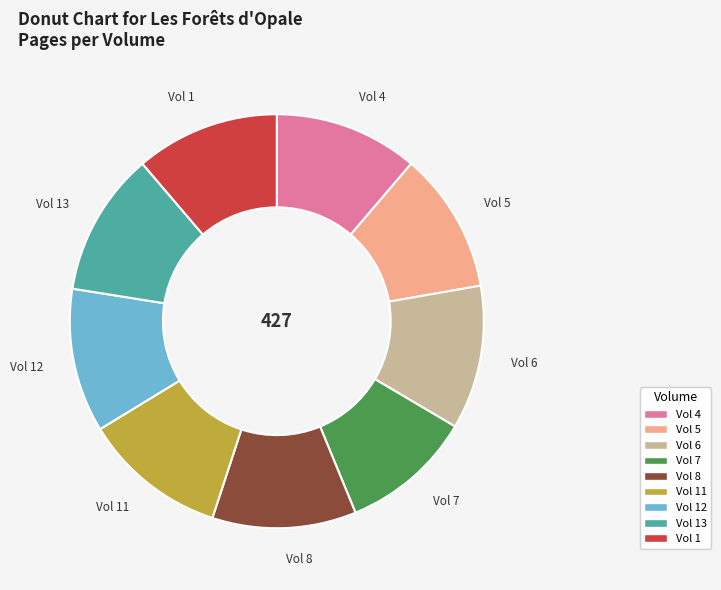

Count the number of slices in the pie.

9